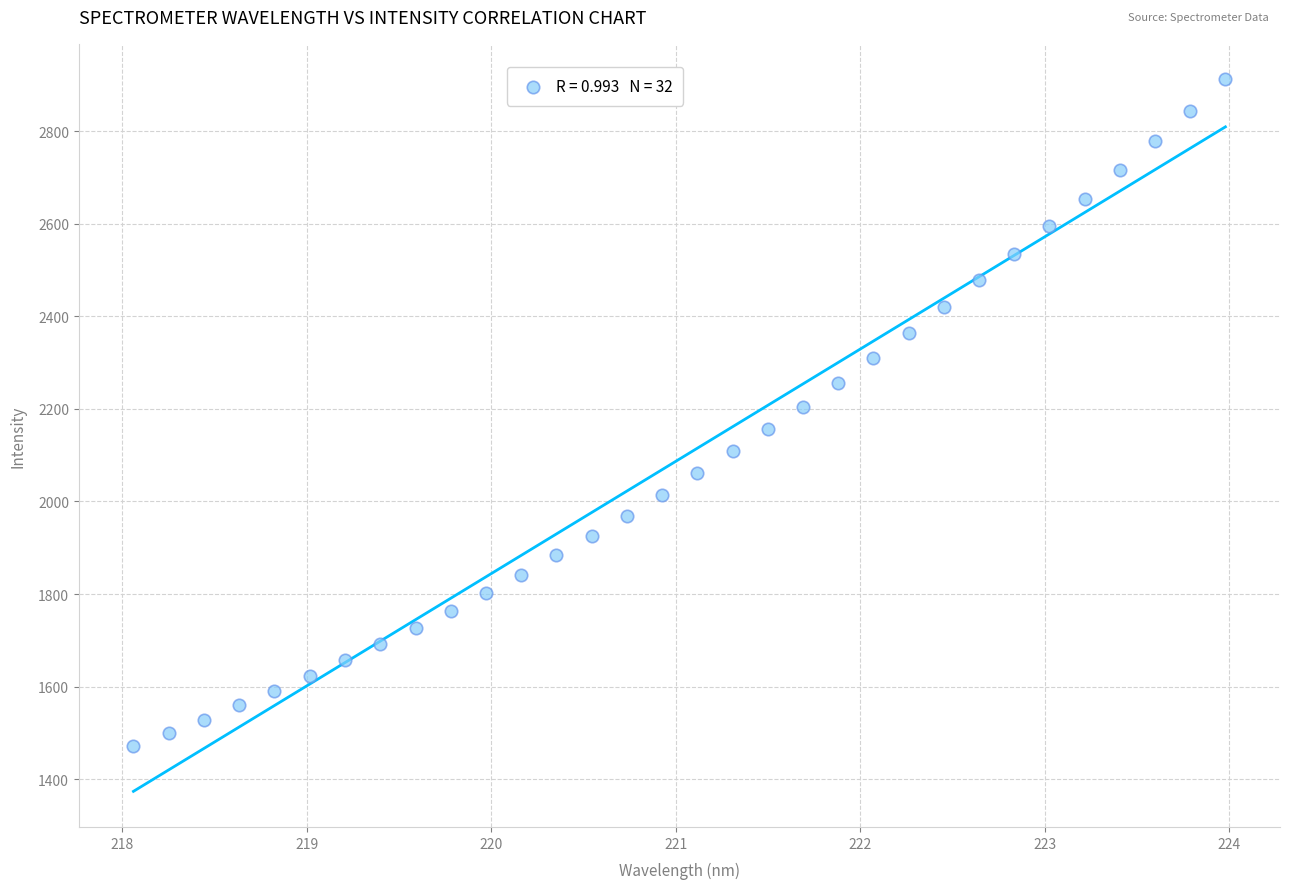

What is the range of X values (max minus min)?

5.9